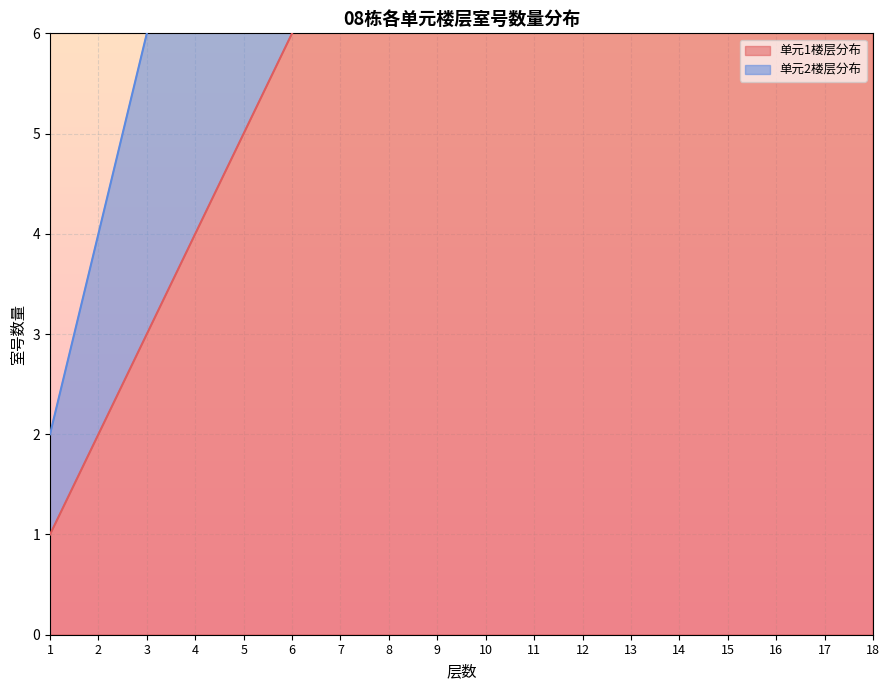

Rank the categories by 单元2楼层分布 value from highest to lowest.

18, 17, 16, 15, 14, 13, 12, 11, 10, 9, 8, 7, 6, 5, 4, 3, 2, 1